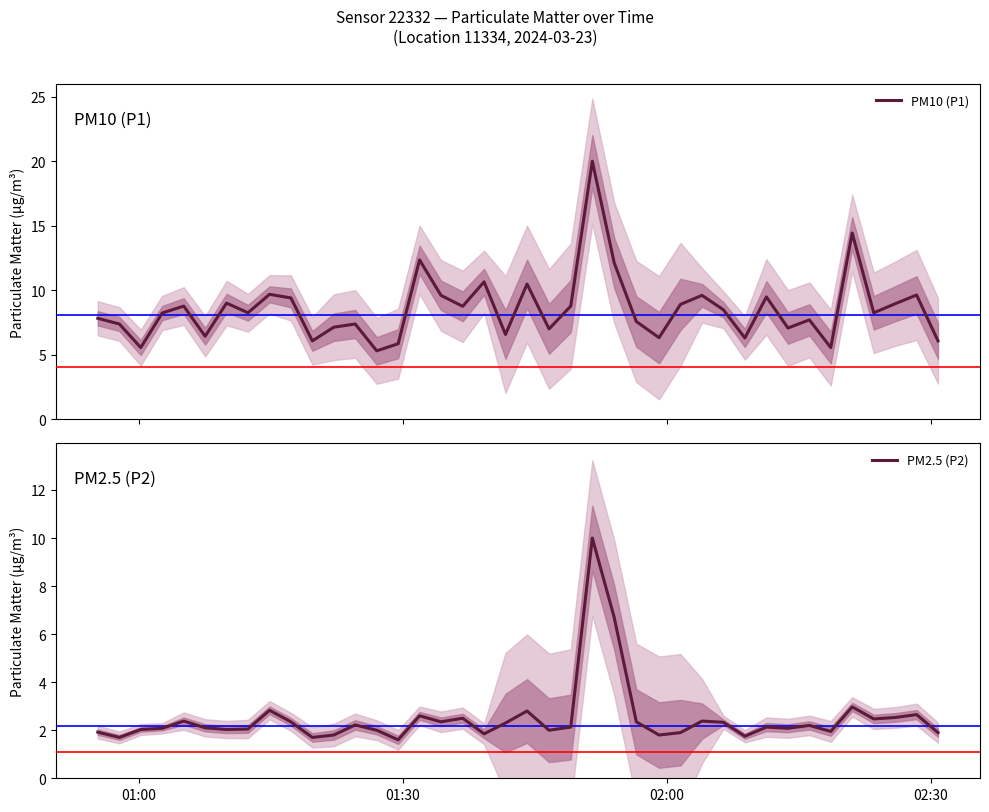

Reading right to left, list all the values displayed in this chart.

PM10 (P1): 6.1	9.6	8.9	8.2	14.4	5.5	7.7	7.1	9.5	6.3	8.5	9.6	8.9	6.3	7.6	12.1	20.0	8.8	7.0	10.5	6.6	10.7	8.8	9.6	12.3	5.8	5.3	7.4	7.1	6.1	9.4	9.7	8.2	9.0	6.4	8.8	8.2	5.5	7.4	7.8
PM2.5 (P2): 1.9	2.6	2.5	2.5	3.0	1.9	2.2	2.1	2.1	1.8	2.3	2.4	1.9	1.8	2.4	6.7	10.0	2.1	2.0	2.8	2.3	1.9	2.5	2.4	2.6	1.6	2.0	2.2	1.8	1.7	2.4	2.8	2.0	2.0	2.1	2.4	2.1	2.0	1.7	1.9